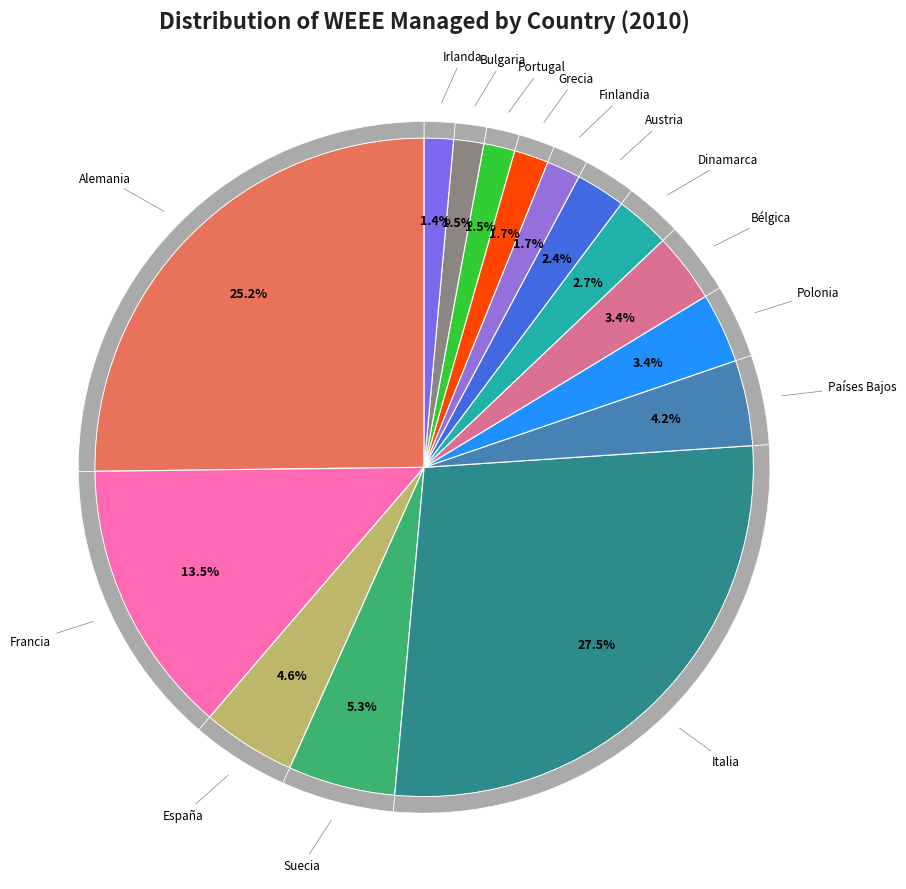

Is the sum of Irlanda and Bélgica greater than half?

No